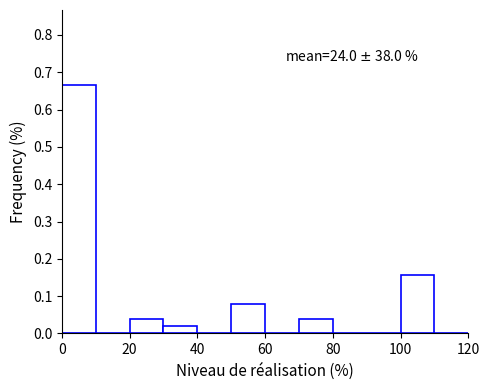

Over which range of the x-axis is the bar tallest?

0 to 10